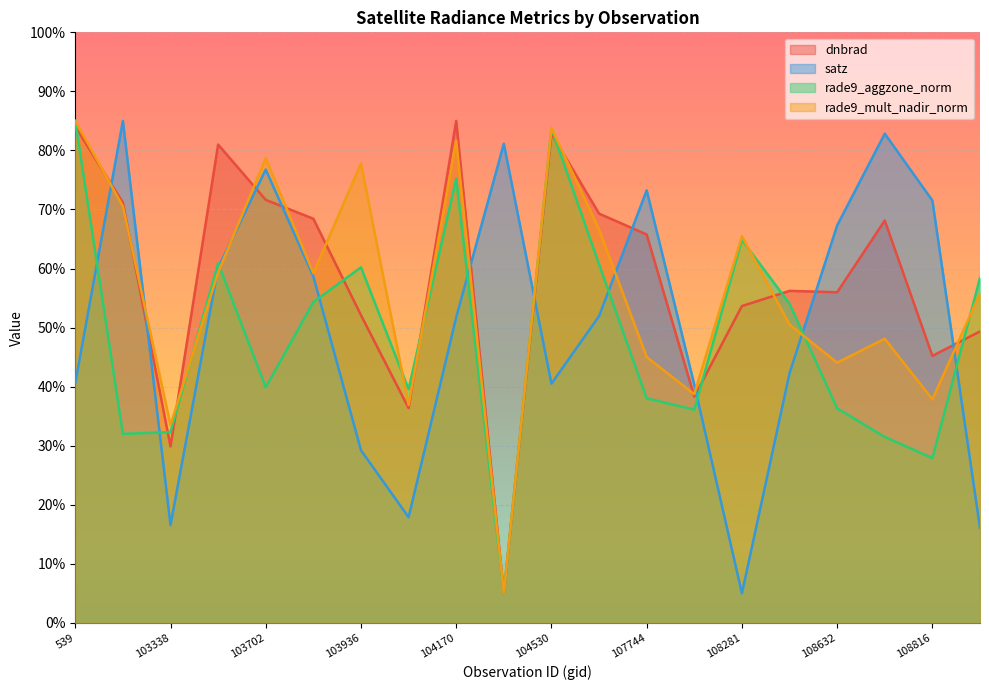

Which series changed the most between 103936 and 108103?

rade9_mult_nadir_norm